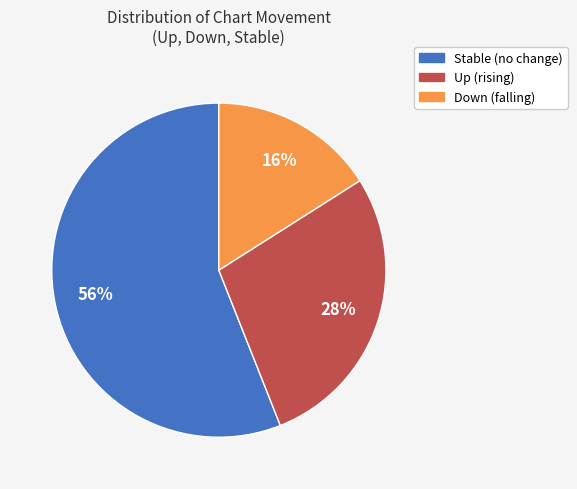

Does any single category account for the majority?

Yes